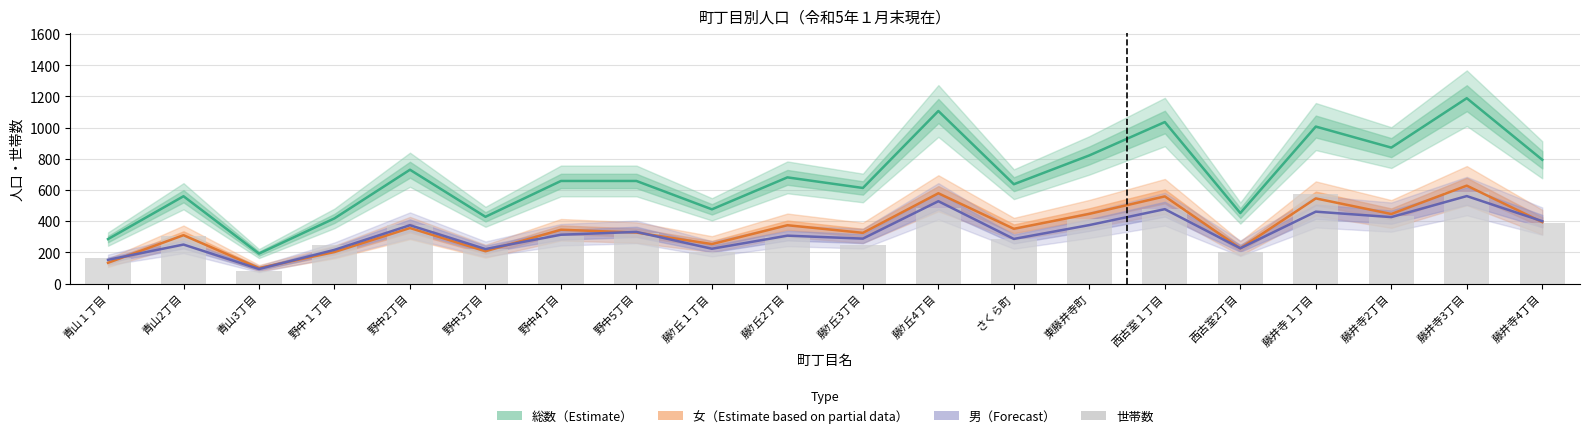

True or false: the data shows 359 at 藤井寺3丁目.

False